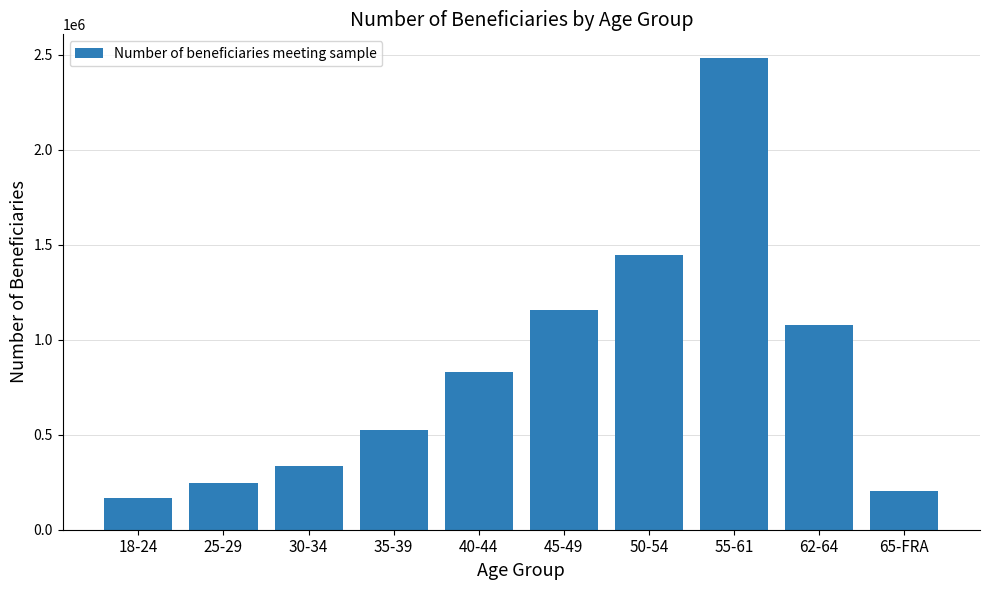

Reading right to left, extract all data points from this chart.

201545	1074765	2482940	1447283	1155737	830847	525902	333175	245757	167869